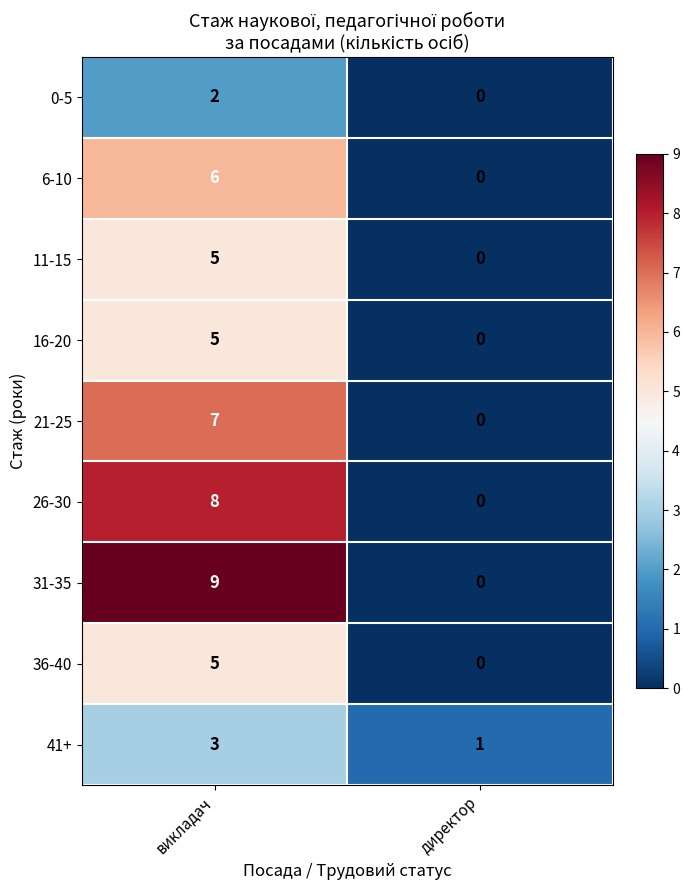

At which category is the sum across all series the highest?

викладач